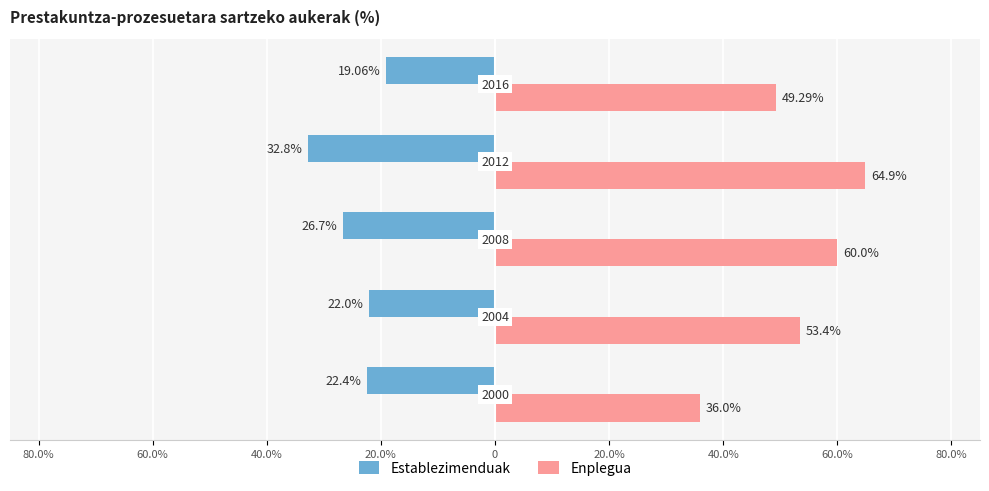

What are all the series names shown in the legend?

Establezimenduak, Enplegua